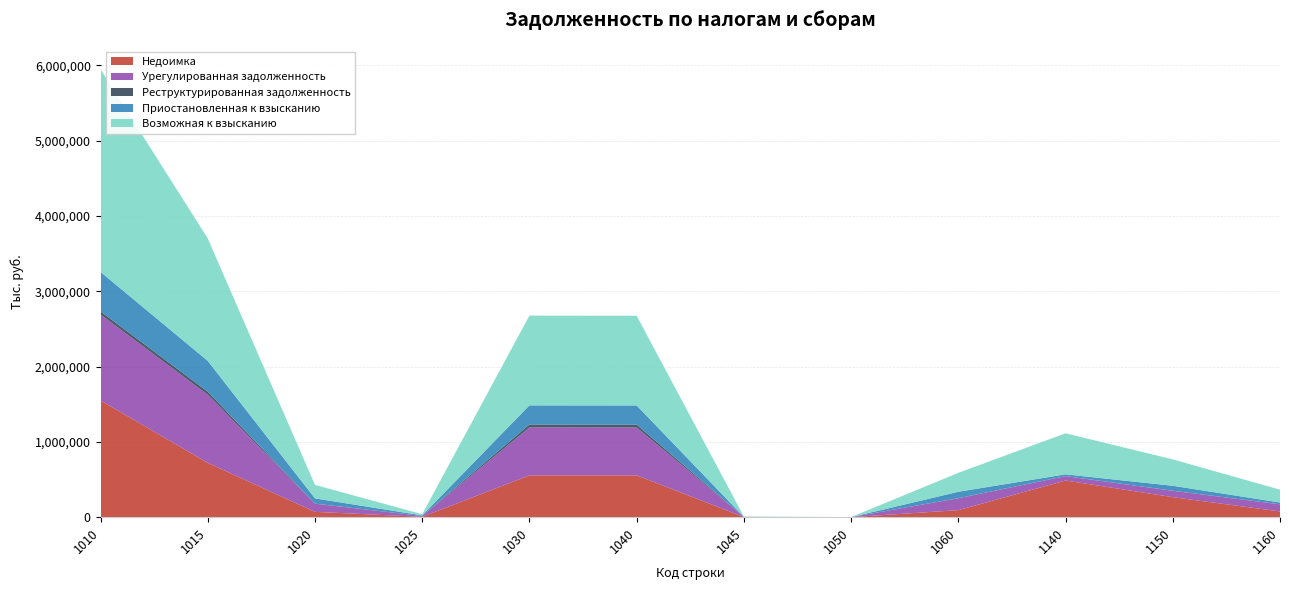

Reading left to right, list all the values displayed in this chart.

Недоимка: 1010=1549616	1015=721143	1020=70672	1025=4112	1030=555486	1040=555486	1045=1633	1050=393	1060=93352	1140=486657	1150=265766	1160=76050
Урегулированная задолженность: 1010=1141541	1015=904498	1020=108407	1025=11433	1030=635920	1040=635112	1045=2125	1050=94	1060=158046	1140=58137	1150=84329	1160=94577
Реструктурированная задолженность: 1010=40886	1015=39737	1020=759	1025=705	1030=38568	1040=38568	1045=103	1050=0	1060=307	1140=231	1150=904	1160=14
Приостановленная к взысканию: 1010=523529	1015=409723	1020=69646	1025=7590	1030=254179	1040=254179	1045=372	1050=26	1060=85526	1140=23625	1150=65976	1160=24205
Возможная к взысканию: 1010=2691157	1015=1625641	1020=179079	1025=15545	1030=1191406	1040=1190598	1045=3758	1050=487	1060=251398	1140=544794	1150=350095	1160=170627